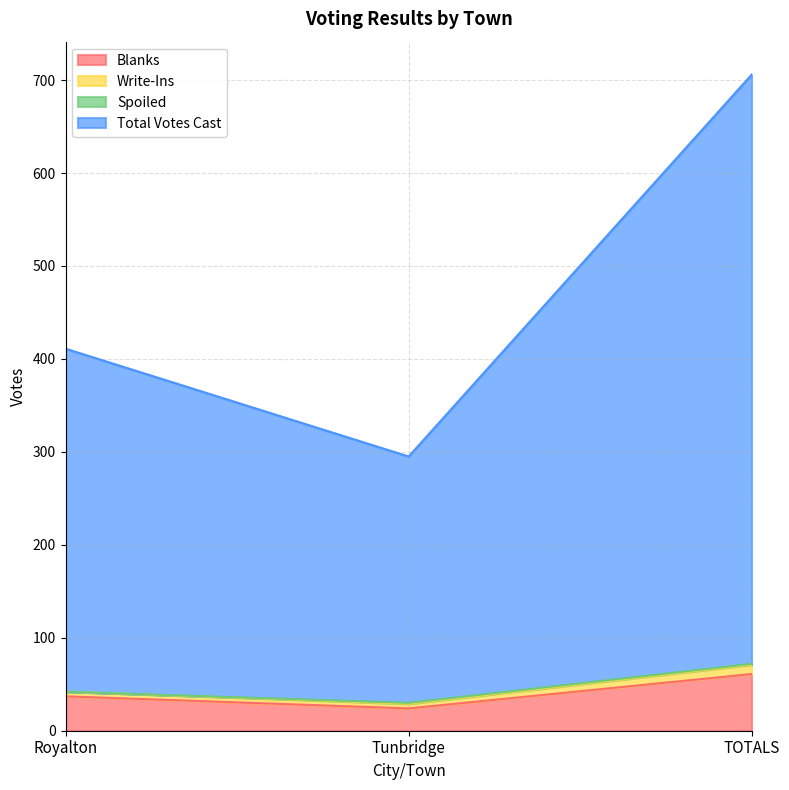

What is the value of the Blanks point at the 2nd from the left?

24